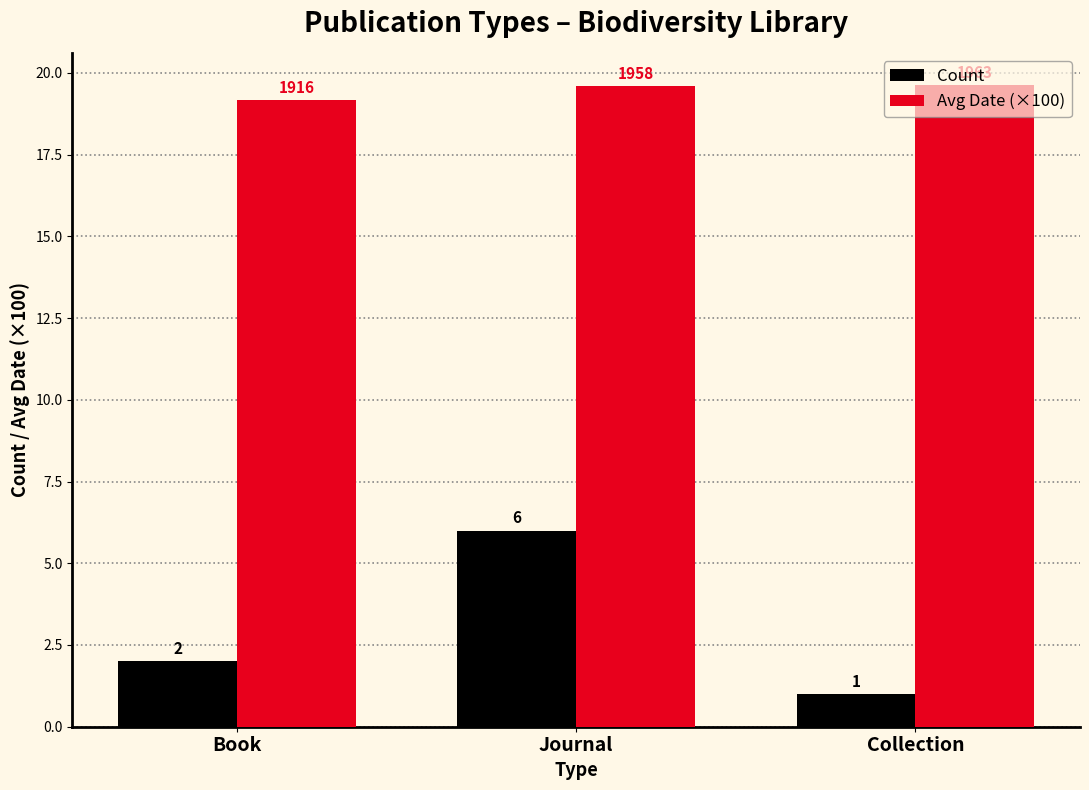

Rank the series by their average value, from highest to lowest.

Avg Date (×100), Count